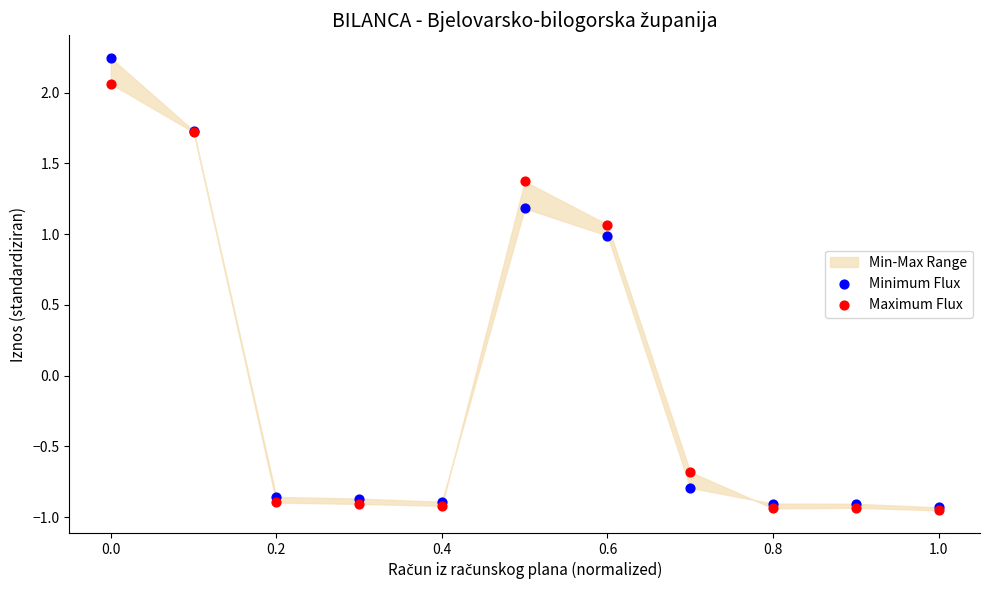

In the Minimum Flux series, what Y value is closest to 0?

-0.8